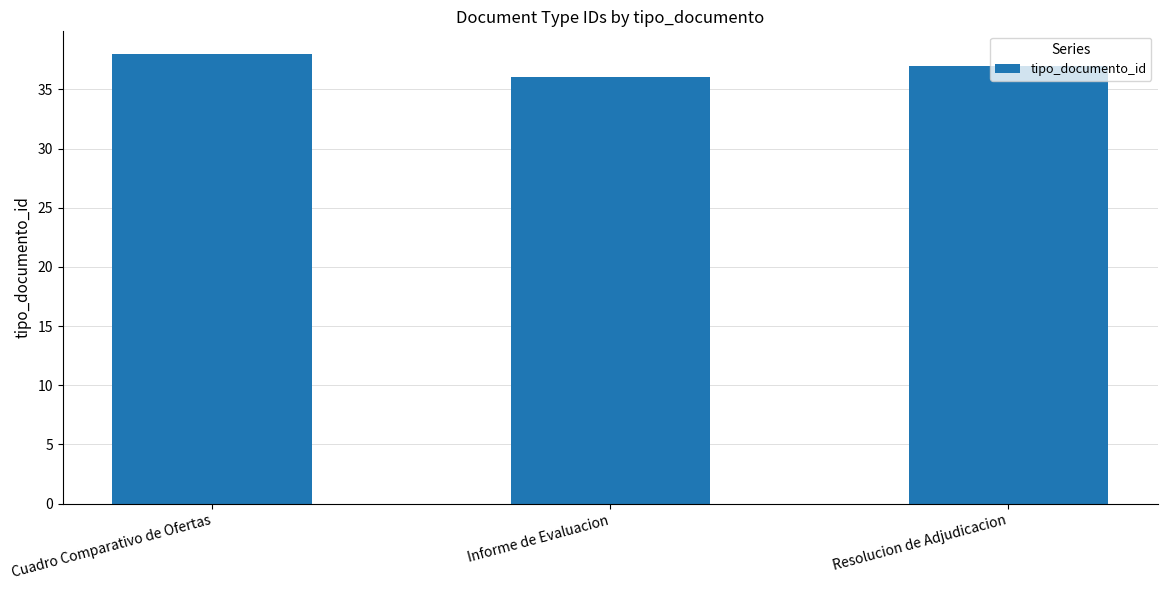

How many data points does each series have?

3